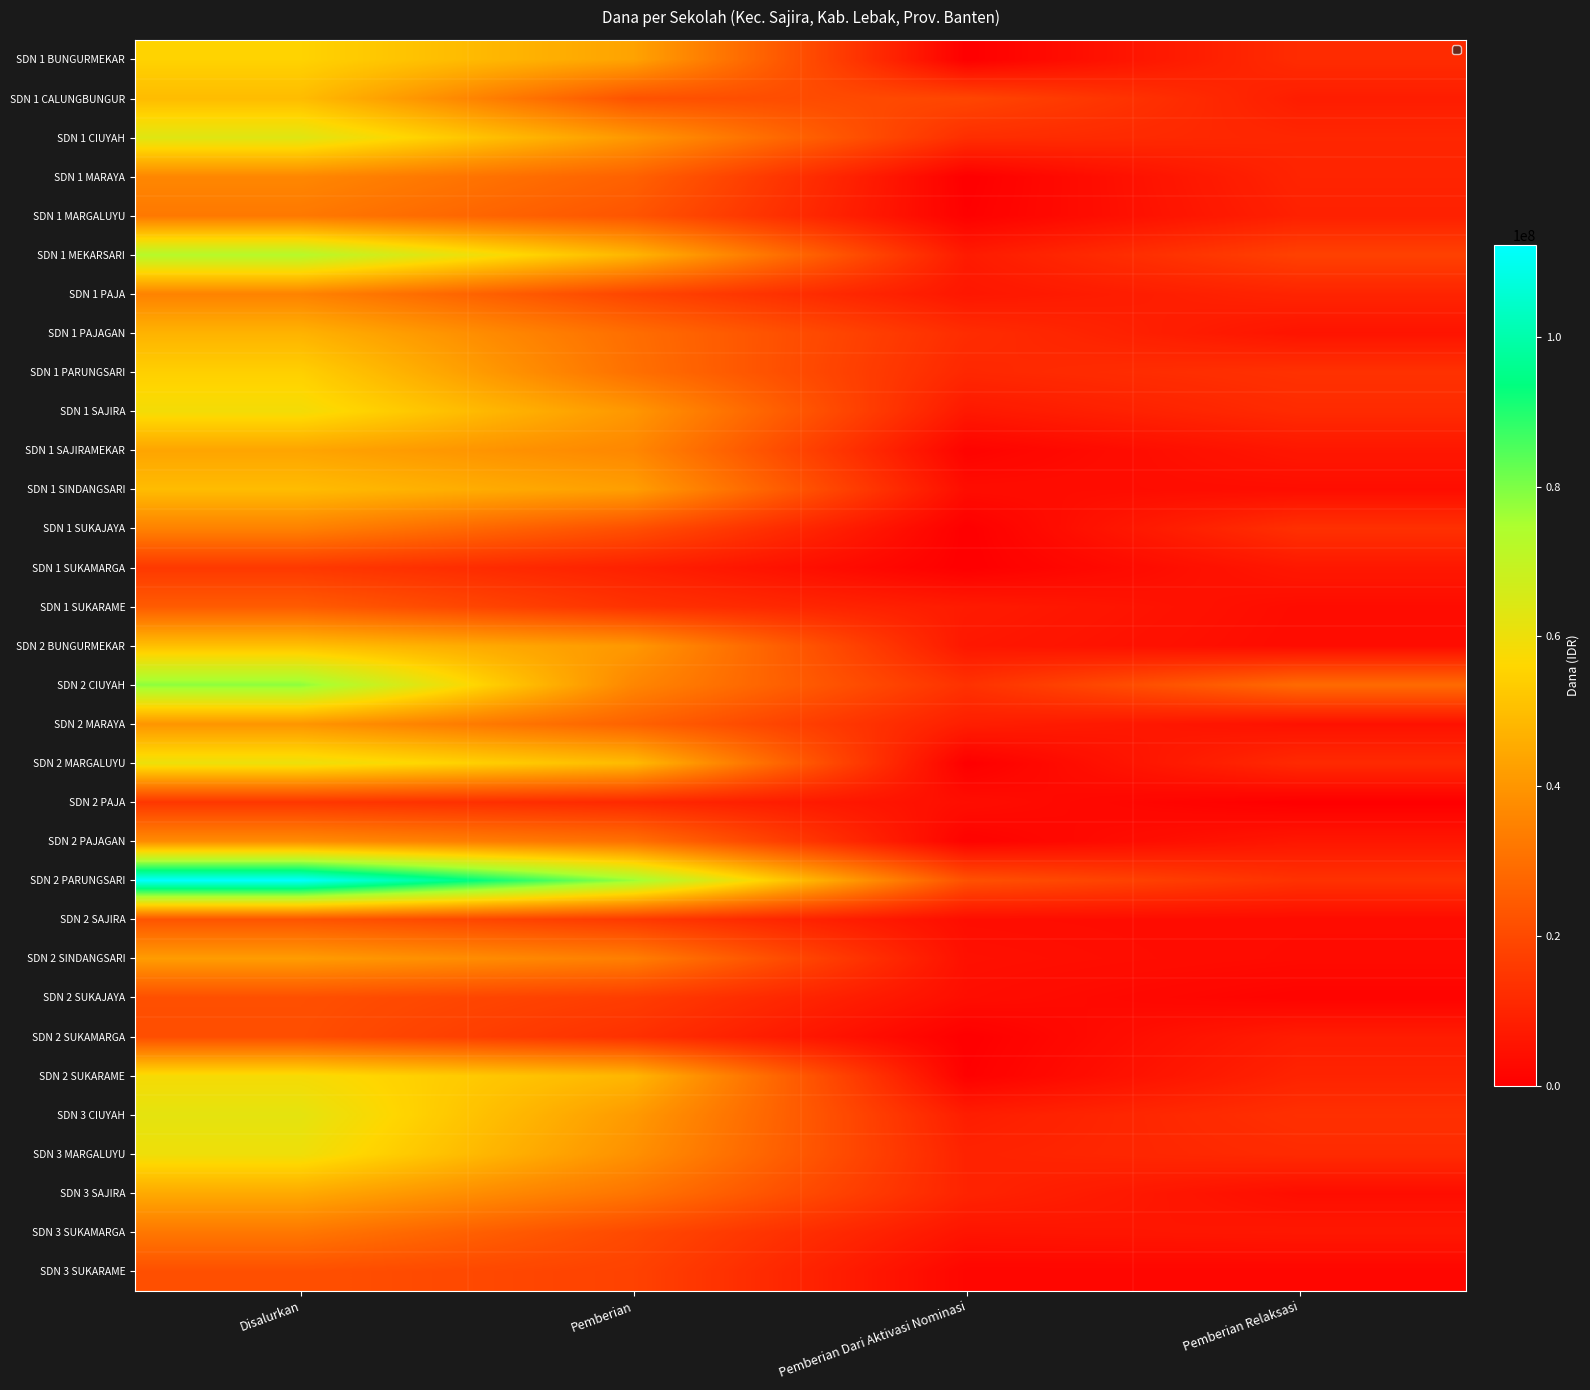

At which category is the sum across all series the highest?

Disalurkan